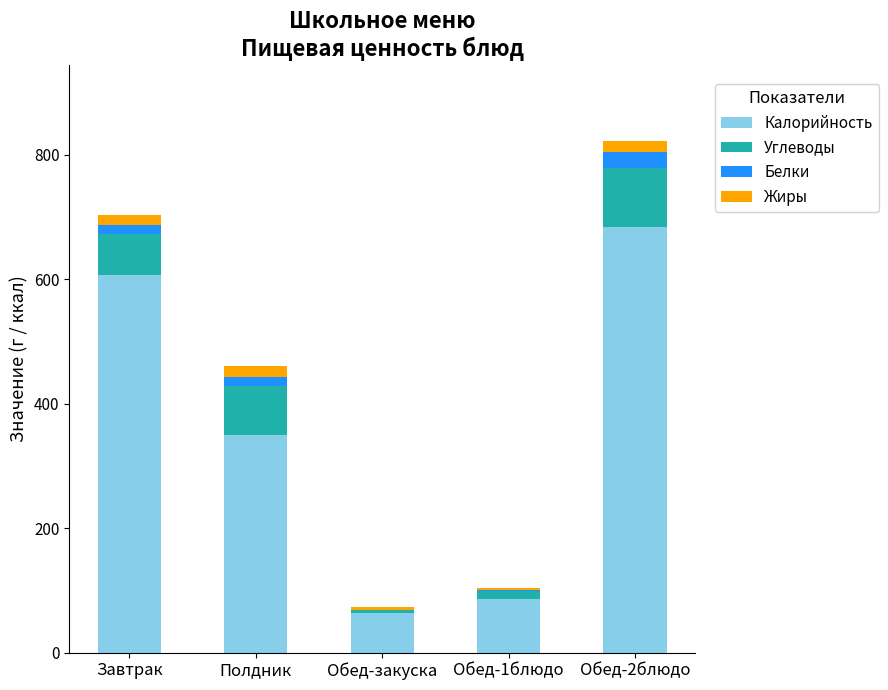

At which category is the sum across all series the highest?

Обед-2блюдо